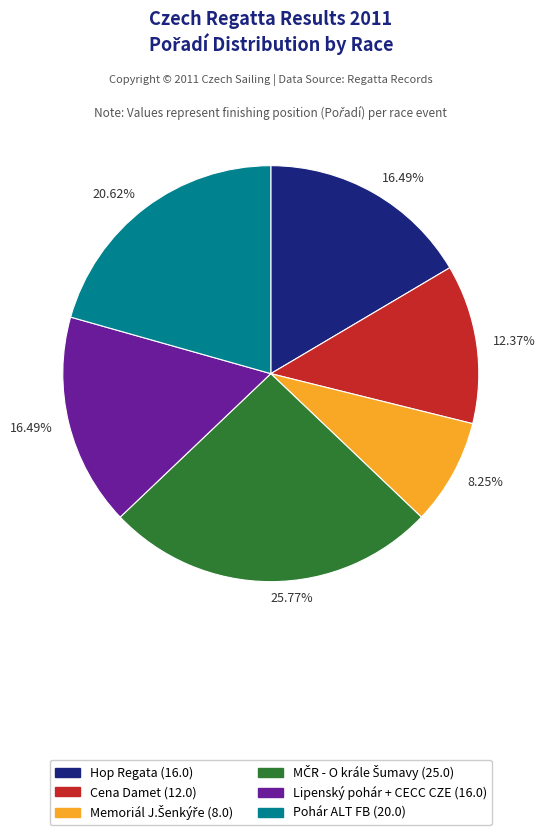

How many segments does this pie chart have?

6